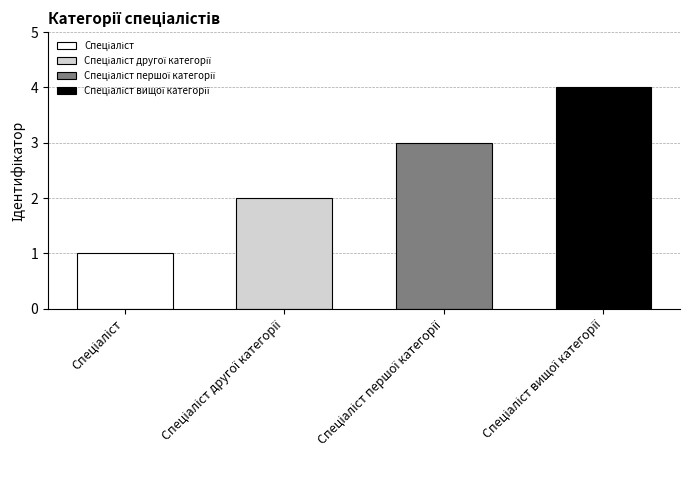

What is the ratio of the value at Спеціаліст to the value at Спеціаліст першої категорії?

0.3